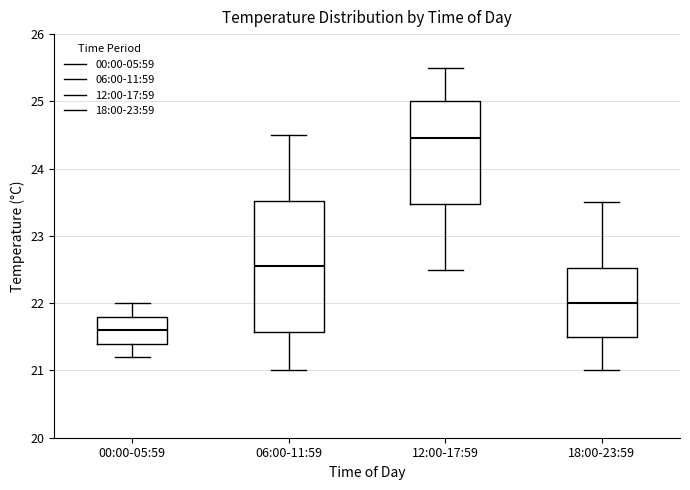

Which box's median line is the lowest?

00:00-05:59